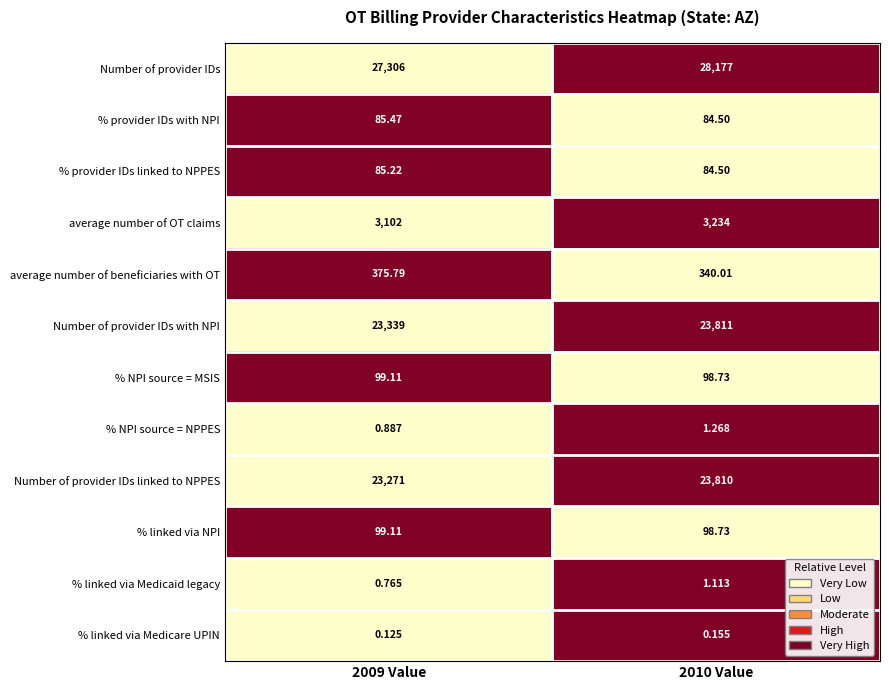

How many categories are shown in the chart?

2